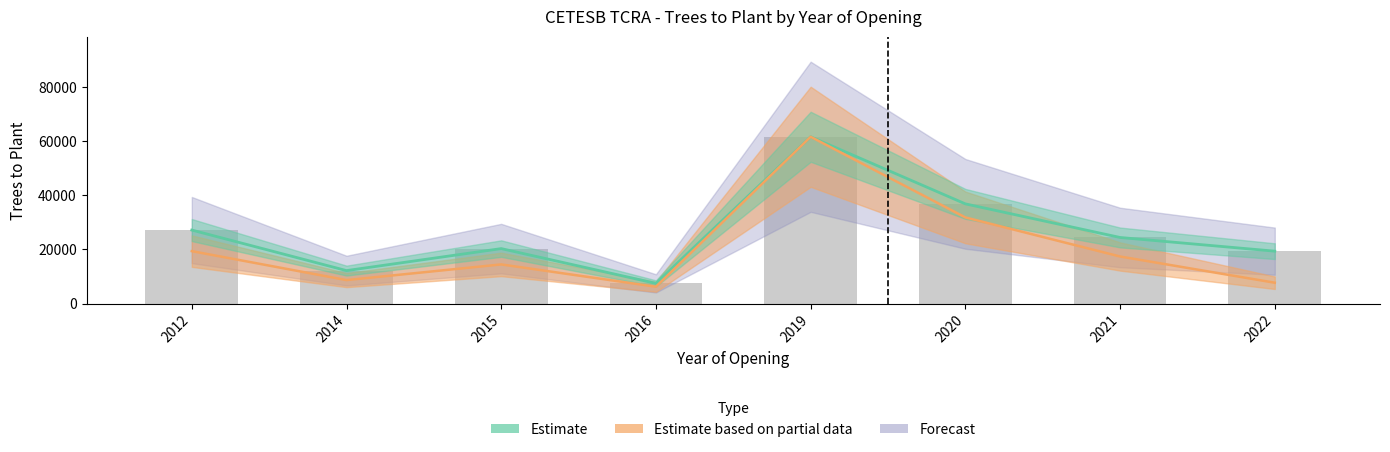

Which category has the highest value across all series?

2019